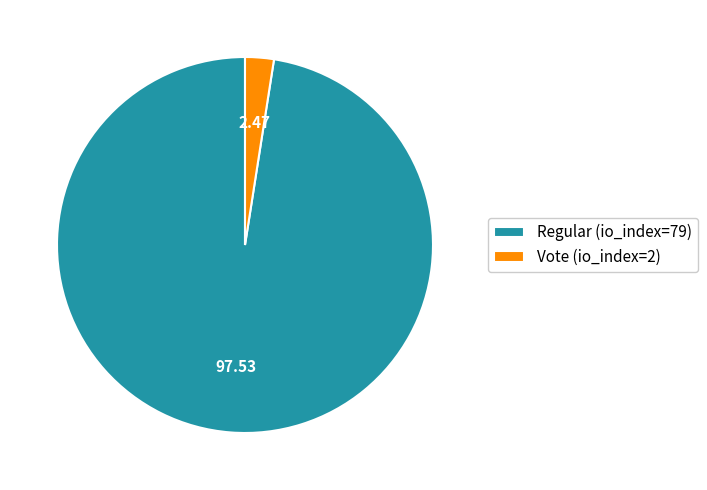

Which slice is the largest?

Regular (io_index=79)